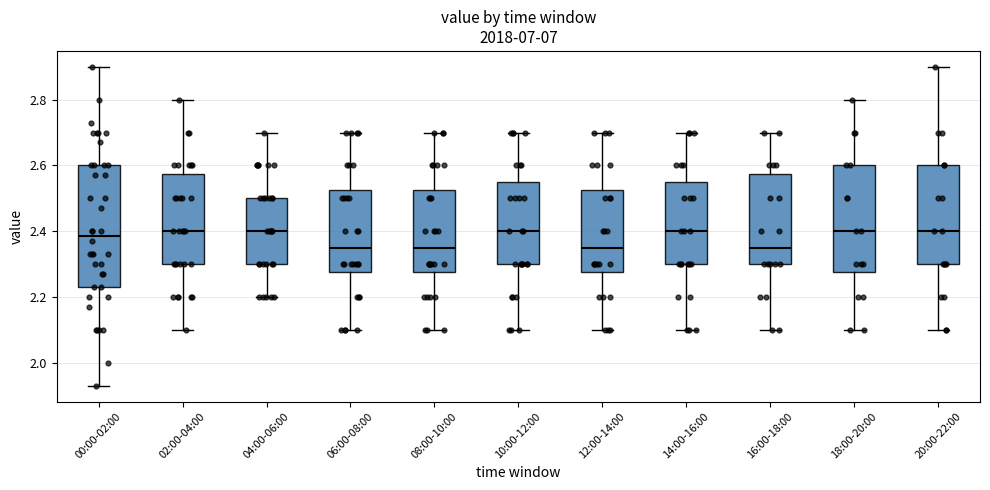

Reading left to right, read every box against the y-axis: the position of its median line, the range the box covers, and the ends of its whiskers. The values are not printed on the chart, so give them approximately, as read against the axis.

00:00-02:00: median 2.38, box 2.24 to 2.60, whiskers 1.94 to 2.90
02:00-04:00: median 2.40, box 2.30 to 2.58, whiskers 2.10 to 2.80
04:00-06:00: median 2.40, box 2.30 to 2.50, whiskers 2.20 to 2.70
06:00-08:00: median 2.36, box 2.28 to 2.52, whiskers 2.10 to 2.70
08:00-10:00: median 2.36, box 2.28 to 2.52, whiskers 2.10 to 2.70
10:00-12:00: median 2.40, box 2.30 to 2.56, whiskers 2.10 to 2.70
12:00-14:00: median 2.36, box 2.28 to 2.52, whiskers 2.10 to 2.70
14:00-16:00: median 2.40, box 2.30 to 2.56, whiskers 2.10 to 2.70
16:00-18:00: median 2.36, box 2.30 to 2.58, whiskers 2.10 to 2.70
18:00-20:00: median 2.40, box 2.28 to 2.60, whiskers 2.10 to 2.80
20:00-22:00: median 2.40, box 2.30 to 2.60, whiskers 2.10 to 2.90